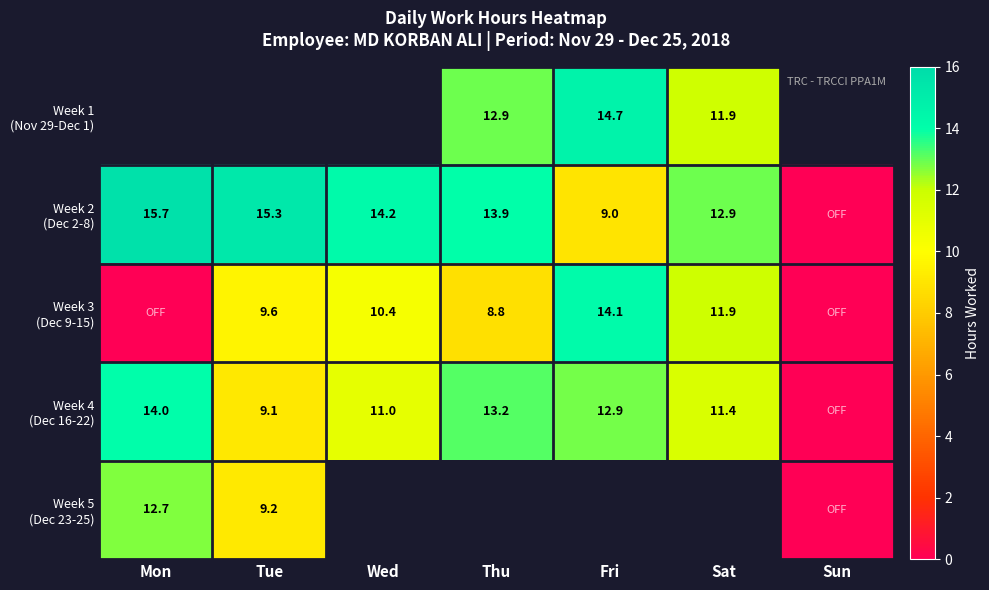

What is the difference between the maximum and second lowest values in the Week 4 (Dec 16-22) series?

5.0